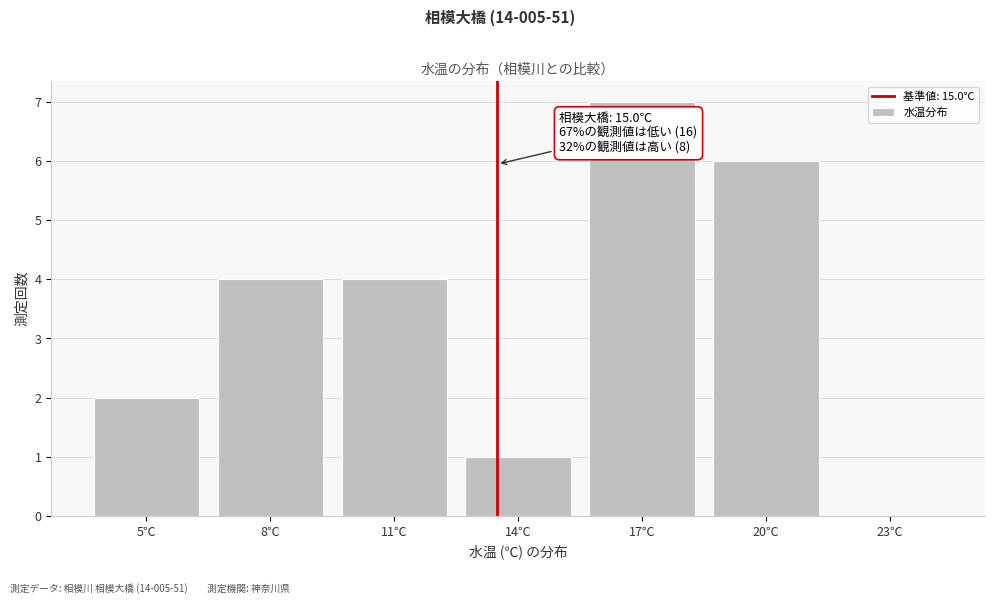

Reading right to left, extract all data points from this chart.

23℃=0	20℃=6	17℃=7	14℃=1	11℃=4	8℃=4	5℃=2